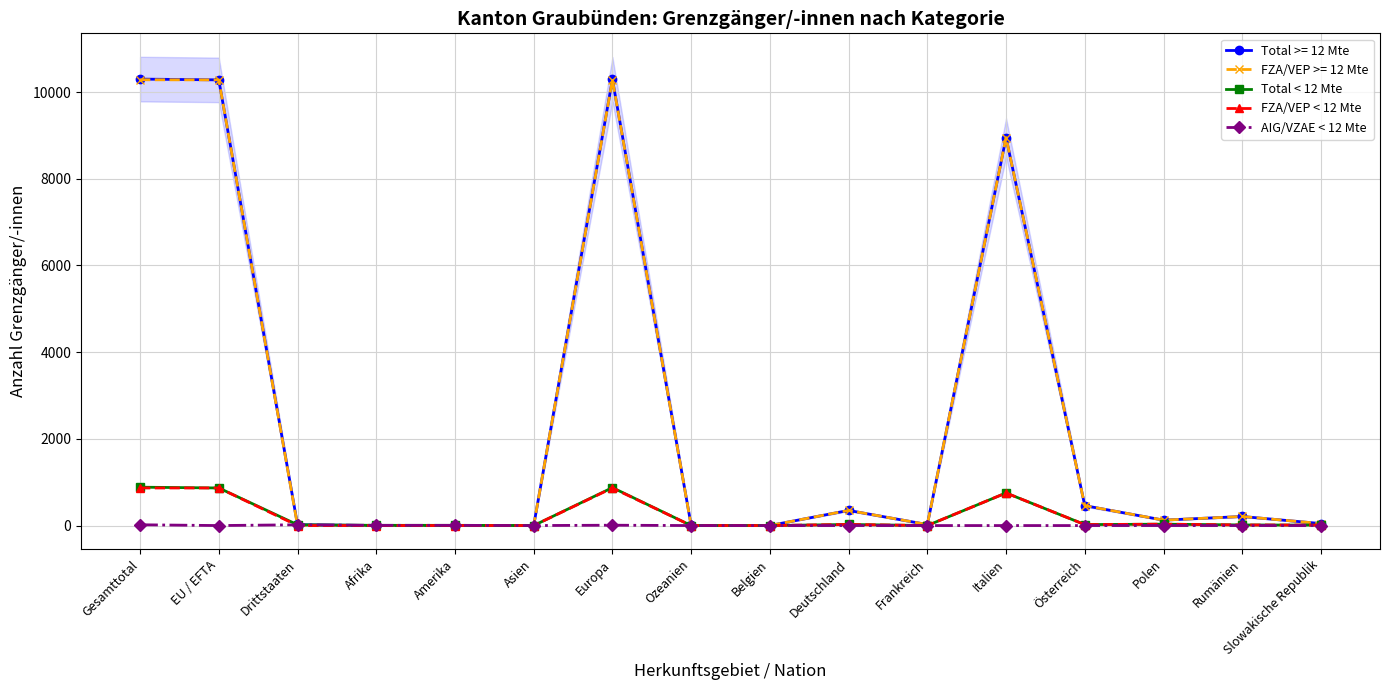

What is the difference between the second highest and second lowest values in the FZA/VEP < 12 Mte series?

867